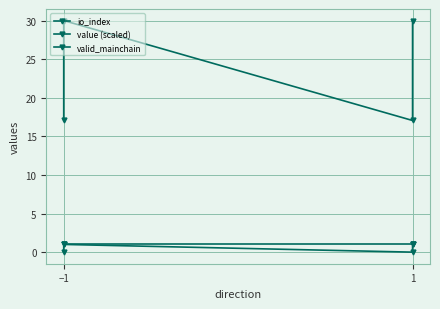

How many lines are shown in the chart?

3